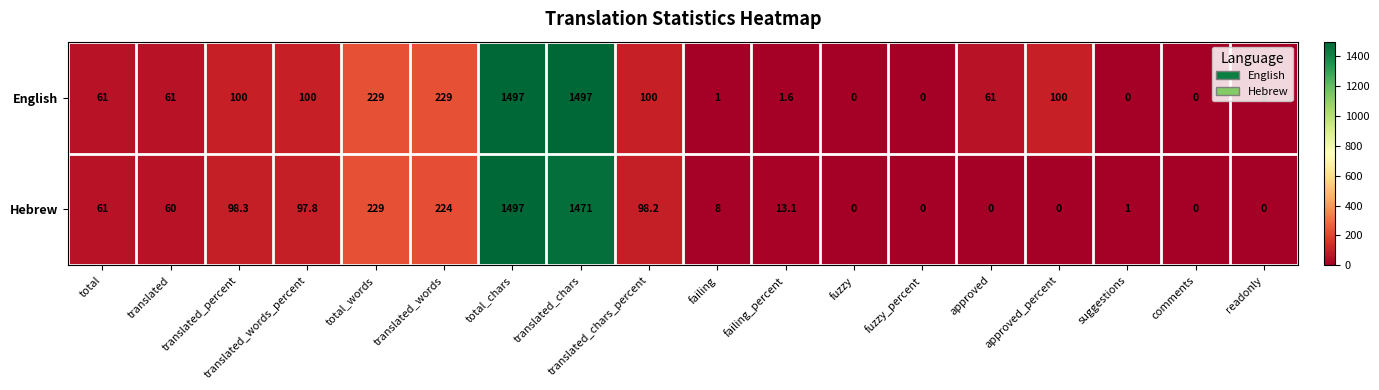

At which label is Hebrew closest to 748?

total_words